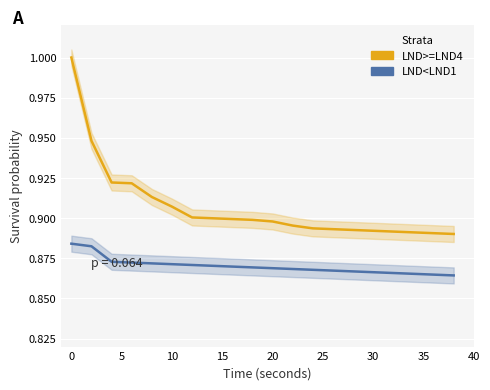

Does the chart display data point markers on the line(s)?

No